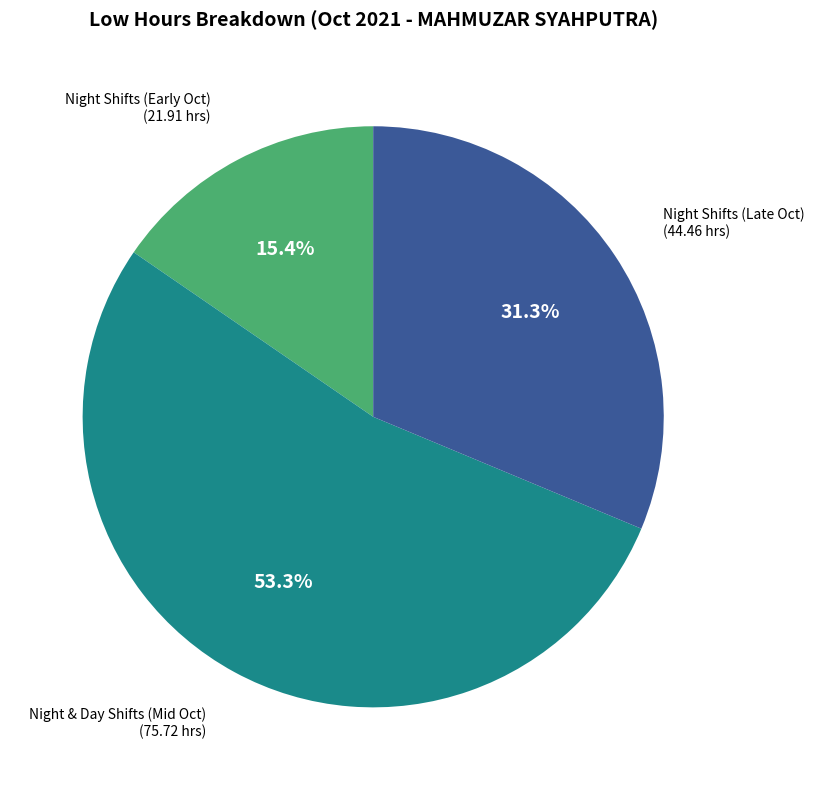

Does any single category account for the majority?

Yes